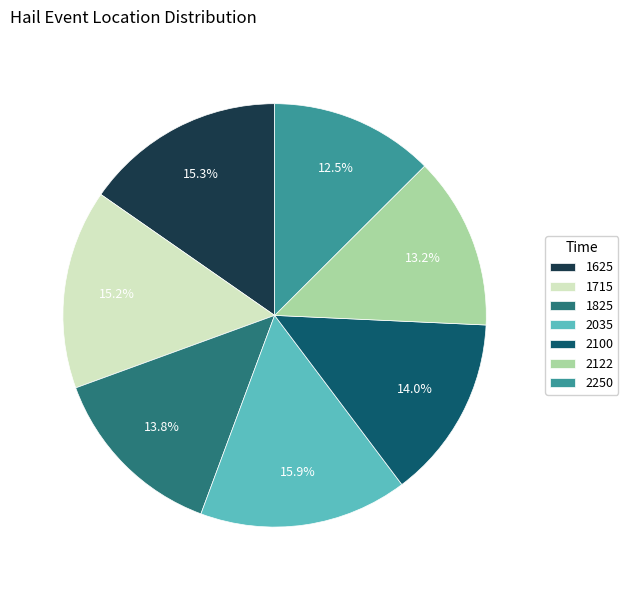

Which slice is the smallest?

2250